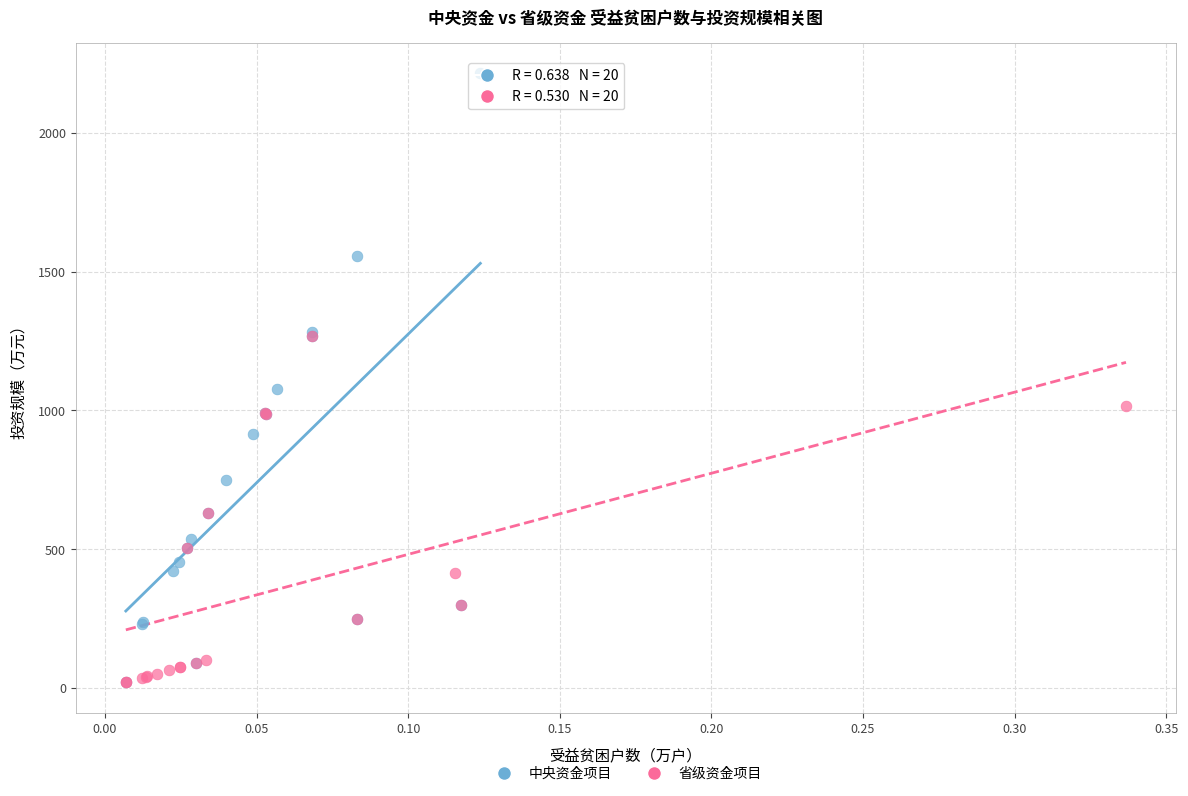

Which series contains the highest Y value?

中央资金项目